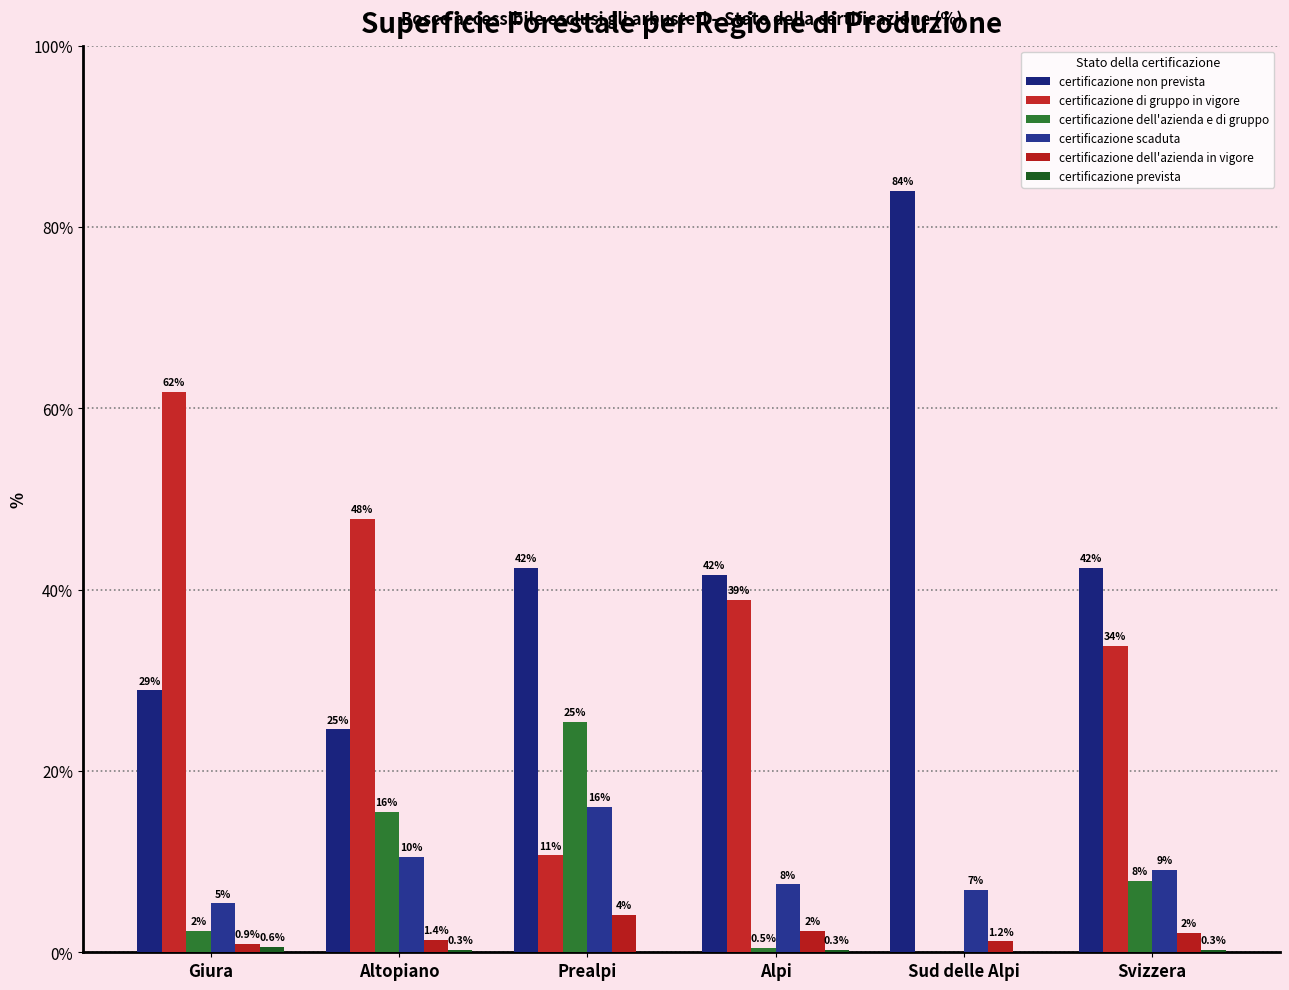

How many groups of bars are there?

6